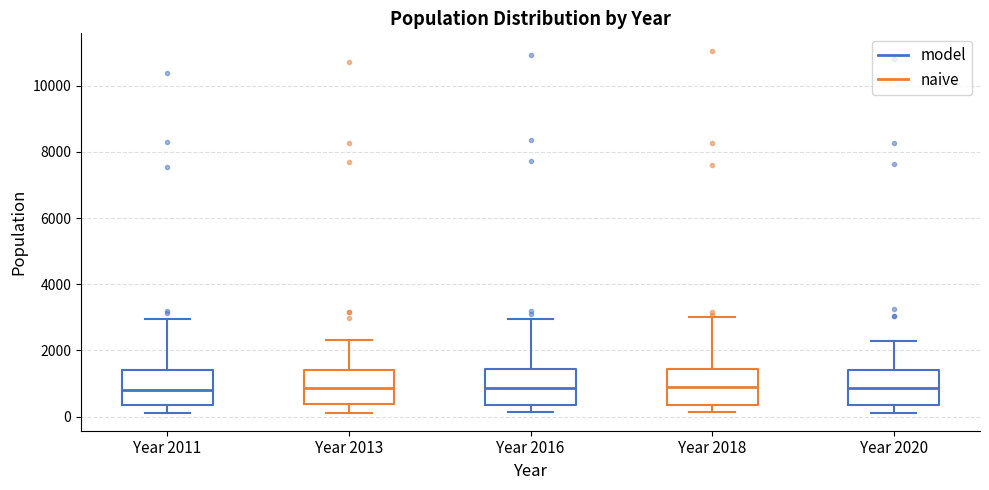

Reading left to right, transcribe this box plot: for each box, give where its median line is, the range the box spans, and where its two whiskers end, as read against the y-axis. The values are not printed on the chart, so give them approximately, as read against the axis.

Year 2011: median 800, box 400 to 1400, whiskers 200 to 3000
Year 2013: median 800, box 400 to 1400, whiskers 200 to 2400
Year 2016: median 800, box 400 to 1400, whiskers 200 to 3000
Year 2018: median 800, box 400 to 1400, whiskers 200 to 3000
Year 2020: median 800, box 400 to 1400, whiskers 200 to 2200